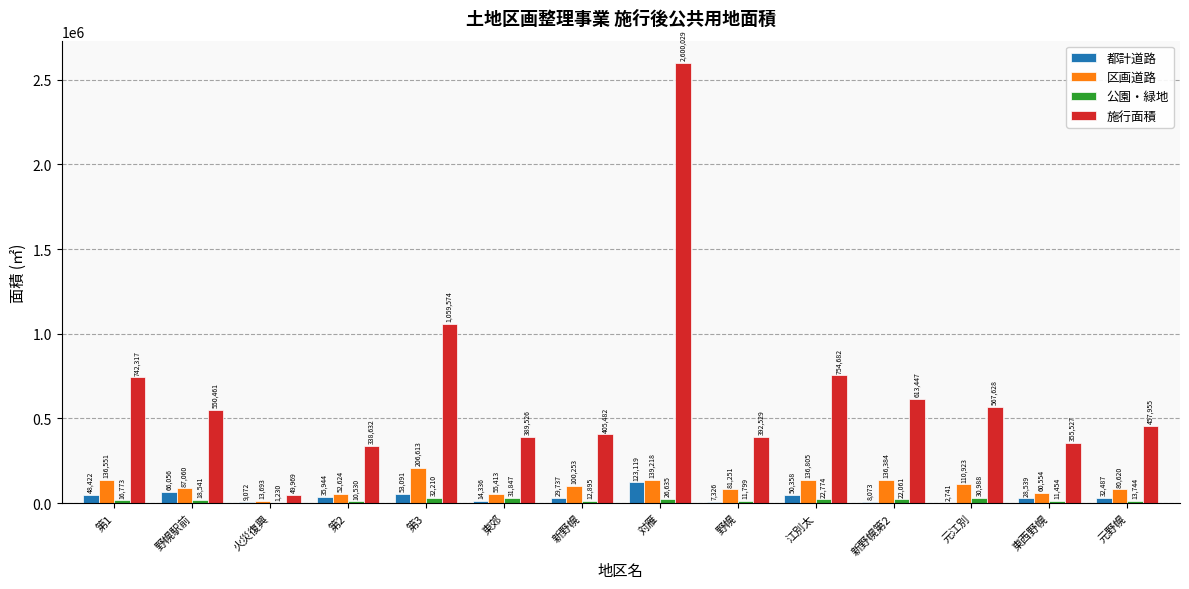

Which series changed the most between 火災復興 and 新野幌第2?

施行面積